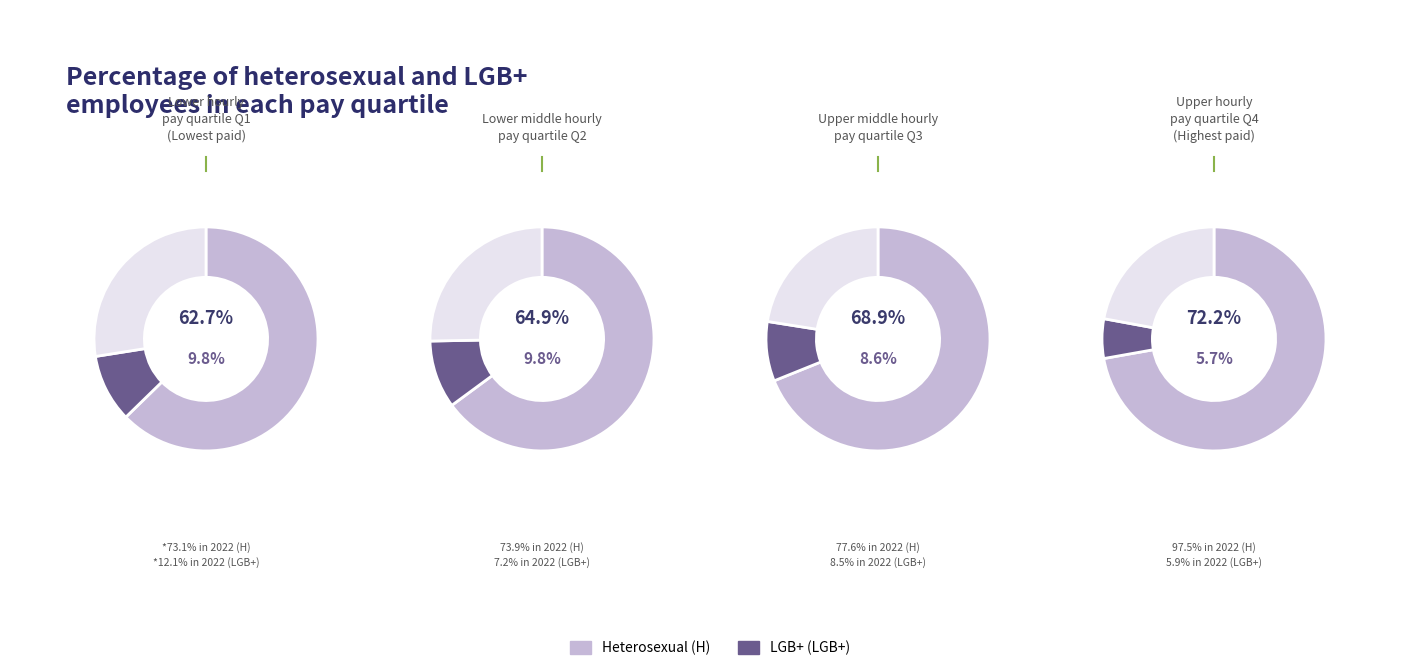

Rank the series by their average value, from lowest to highest.

LGB+ (LGB+), Other, Heterosexual (H)